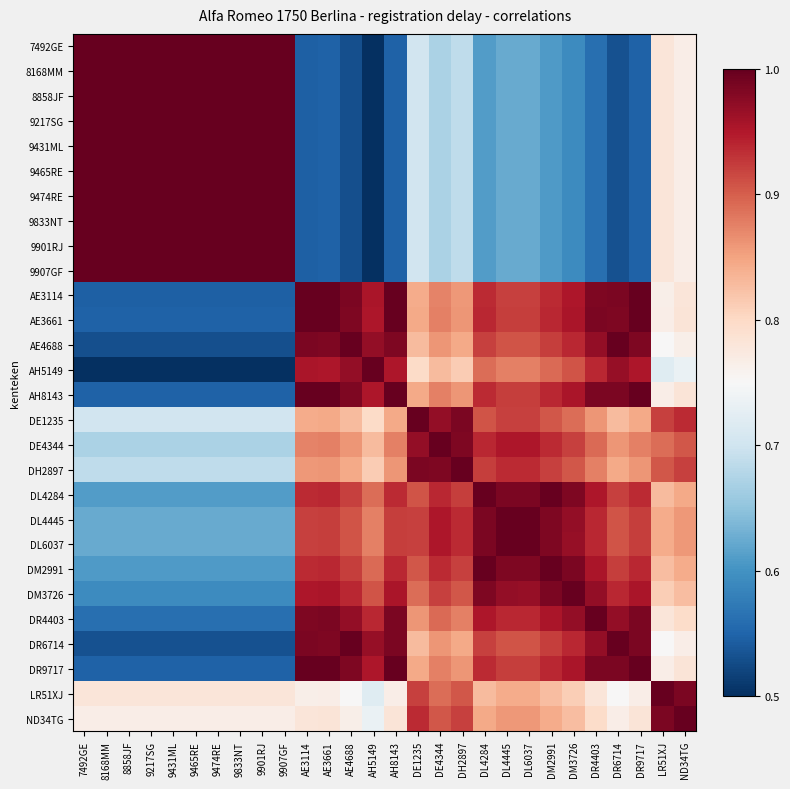

Reading left to right, transcribe all the data shown in this chart.

7492GE: 7492GE=1.0	8168MM=1.0	8858JF=1.0	9217SG=1.0	9431ML=1.0	9465RE=1.0	9474RE=1.0	9833NT=1.0	9901RJ=1.0	9907GF=1.0	AE3114=0.5	AE3661=0.5	AE4688=0.5	AH5149=0.5	AH8143=0.5	DE1235=0.7	DE4344=0.7	DH2897=0.7	DL4284=0.6	DL4445=0.6	DL6037=0.6	DM2991=0.6	DM3726=0.6	DR4403=0.6	DR6714=0.5	DR9717=0.5	LR51XJ=0.8	ND34TG=0.8
8168MM: 7492GE=1.0	8168MM=1.0	8858JF=1.0	9217SG=1.0	9431ML=1.0	9465RE=1.0	9474RE=1.0	9833NT=1.0	9901RJ=1.0	9907GF=1.0	AE3114=0.5	AE3661=0.5	AE4688=0.5	AH5149=0.5	AH8143=0.5	DE1235=0.7	DE4344=0.7	DH2897=0.7	DL4284=0.6	DL4445=0.6	DL6037=0.6	DM2991=0.6	DM3726=0.6	DR4403=0.6	DR6714=0.5	DR9717=0.5	LR51XJ=0.8	ND34TG=0.8
8858JF: 7492GE=1.0	8168MM=1.0	8858JF=1.0	9217SG=1.0	9431ML=1.0	9465RE=1.0	9474RE=1.0	9833NT=1.0	9901RJ=1.0	9907GF=1.0	AE3114=0.5	AE3661=0.5	AE4688=0.5	AH5149=0.5	AH8143=0.5	DE1235=0.7	DE4344=0.7	DH2897=0.7	DL4284=0.6	DL4445=0.6	DL6037=0.6	DM2991=0.6	DM3726=0.6	DR4403=0.6	DR6714=0.5	DR9717=0.5	LR51XJ=0.8	ND34TG=0.8
9217SG: 7492GE=1.0	8168MM=1.0	8858JF=1.0	9217SG=1.0	9431ML=1.0	9465RE=1.0	9474RE=1.0	9833NT=1.0	9901RJ=1.0	9907GF=1.0	AE3114=0.5	AE3661=0.5	AE4688=0.5	AH5149=0.5	AH8143=0.5	DE1235=0.7	DE4344=0.7	DH2897=0.7	DL4284=0.6	DL4445=0.6	DL6037=0.6	DM2991=0.6	DM3726=0.6	DR4403=0.6	DR6714=0.5	DR9717=0.5	LR51XJ=0.8	ND34TG=0.8
9431ML: 7492GE=1.0	8168MM=1.0	8858JF=1.0	9217SG=1.0	9431ML=1.0	9465RE=1.0	9474RE=1.0	9833NT=1.0	9901RJ=1.0	9907GF=1.0	AE3114=0.5	AE3661=0.5	AE4688=0.5	AH5149=0.5	AH8143=0.5	DE1235=0.7	DE4344=0.7	DH2897=0.7	DL4284=0.6	DL4445=0.6	DL6037=0.6	DM2991=0.6	DM3726=0.6	DR4403=0.6	DR6714=0.5	DR9717=0.5	LR51XJ=0.8	ND34TG=0.8
9465RE: 7492GE=1.0	8168MM=1.0	8858JF=1.0	9217SG=1.0	9431ML=1.0	9465RE=1.0	9474RE=1.0	9833NT=1.0	9901RJ=1.0	9907GF=1.0	AE3114=0.5	AE3661=0.5	AE4688=0.5	AH5149=0.5	AH8143=0.5	DE1235=0.7	DE4344=0.7	DH2897=0.7	DL4284=0.6	DL4445=0.6	DL6037=0.6	DM2991=0.6	DM3726=0.6	DR4403=0.6	DR6714=0.5	DR9717=0.5	LR51XJ=0.8	ND34TG=0.8
9474RE: 7492GE=1.0	8168MM=1.0	8858JF=1.0	9217SG=1.0	9431ML=1.0	9465RE=1.0	9474RE=1.0	9833NT=1.0	9901RJ=1.0	9907GF=1.0	AE3114=0.5	AE3661=0.5	AE4688=0.5	AH5149=0.5	AH8143=0.5	DE1235=0.7	DE4344=0.7	DH2897=0.7	DL4284=0.6	DL4445=0.6	DL6037=0.6	DM2991=0.6	DM3726=0.6	DR4403=0.6	DR6714=0.5	DR9717=0.5	LR51XJ=0.8	ND34TG=0.8
9833NT: 7492GE=1.0	8168MM=1.0	8858JF=1.0	9217SG=1.0	9431ML=1.0	9465RE=1.0	9474RE=1.0	9833NT=1.0	9901RJ=1.0	9907GF=1.0	AE3114=0.5	AE3661=0.5	AE4688=0.5	AH5149=0.5	AH8143=0.5	DE1235=0.7	DE4344=0.7	DH2897=0.7	DL4284=0.6	DL4445=0.6	DL6037=0.6	DM2991=0.6	DM3726=0.6	DR4403=0.6	DR6714=0.5	DR9717=0.5	LR51XJ=0.8	ND34TG=0.8
9901RJ: 7492GE=1.0	8168MM=1.0	8858JF=1.0	9217SG=1.0	9431ML=1.0	9465RE=1.0	9474RE=1.0	9833NT=1.0	9901RJ=1.0	9907GF=1.0	AE3114=0.5	AE3661=0.5	AE4688=0.5	AH5149=0.5	AH8143=0.5	DE1235=0.7	DE4344=0.7	DH2897=0.7	DL4284=0.6	DL4445=0.6	DL6037=0.6	DM2991=0.6	DM3726=0.6	DR4403=0.6	DR6714=0.5	DR9717=0.5	LR51XJ=0.8	ND34TG=0.8
9907GF: 7492GE=1.0	8168MM=1.0	8858JF=1.0	9217SG=1.0	9431ML=1.0	9465RE=1.0	9474RE=1.0	9833NT=1.0	9901RJ=1.0	9907GF=1.0	AE3114=0.5	AE3661=0.5	AE4688=0.5	AH5149=0.5	AH8143=0.5	DE1235=0.7	DE4344=0.7	DH2897=0.7	DL4284=0.6	DL4445=0.6	DL6037=0.6	DM2991=0.6	DM3726=0.6	DR4403=0.6	DR6714=0.5	DR9717=0.5	LR51XJ=0.8	ND34TG=0.8
AE3114: 7492GE=0.5	8168MM=0.5	8858JF=0.5	9217SG=0.5	9431ML=0.5	9465RE=0.5	9474RE=0.5	9833NT=0.5	9901RJ=0.5	9907GF=0.5	AE3114=1.0	AE3661=1.0	AE4688=1.0	AH5149=1.0	AH8143=1.0	DE1235=0.8	DE4344=0.9	DH2897=0.9	DL4284=0.9	DL4445=0.9	DL6037=0.9	DM2991=0.9	DM3726=1.0	DR4403=1.0	DR6714=1.0	DR9717=1.0	LR51XJ=0.8	ND34TG=0.8
AE3661: 7492GE=0.5	8168MM=0.5	8858JF=0.5	9217SG=0.5	9431ML=0.5	9465RE=0.5	9474RE=0.5	9833NT=0.5	9901RJ=0.5	9907GF=0.5	AE3114=1.0	AE3661=1.0	AE4688=1.0	AH5149=1.0	AH8143=1.0	DE1235=0.8	DE4344=0.9	DH2897=0.9	DL4284=0.9	DL4445=0.9	DL6037=0.9	DM2991=0.9	DM3726=1.0	DR4403=1.0	DR6714=1.0	DR9717=1.0	LR51XJ=0.8	ND34TG=0.8
AE4688: 7492GE=0.5	8168MM=0.5	8858JF=0.5	9217SG=0.5	9431ML=0.5	9465RE=0.5	9474RE=0.5	9833NT=0.5	9901RJ=0.5	9907GF=0.5	AE3114=1.0	AE3661=1.0	AE4688=1.0	AH5149=1.0	AH8143=1.0	DE1235=0.8	DE4344=0.9	DH2897=0.8	DL4284=0.9	DL4445=0.9	DL6037=0.9	DM2991=0.9	DM3726=0.9	DR4403=1.0	DR6714=1.0	DR9717=1.0	LR51XJ=0.8	ND34TG=0.8
AH5149: 7492GE=0.5	8168MM=0.5	8858JF=0.5	9217SG=0.5	9431ML=0.5	9465RE=0.5	9474RE=0.5	9833NT=0.5	9901RJ=0.5	9907GF=0.5	AE3114=1.0	AE3661=1.0	AE4688=1.0	AH5149=1.0	AH8143=1.0	DE1235=0.8	DE4344=0.8	DH2897=0.8	DL4284=0.9	DL4445=0.9	DL6037=0.9	DM2991=0.9	DM3726=0.9	DR4403=0.9	DR6714=1.0	DR9717=1.0	LR51XJ=0.7	ND34TG=0.7
AH8143: 7492GE=0.5	8168MM=0.5	8858JF=0.5	9217SG=0.5	9431ML=0.5	9465RE=0.5	9474RE=0.5	9833NT=0.5	9901RJ=0.5	9907GF=0.5	AE3114=1.0	AE3661=1.0	AE4688=1.0	AH5149=1.0	AH8143=1.0	DE1235=0.8	DE4344=0.9	DH2897=0.9	DL4284=0.9	DL4445=0.9	DL6037=0.9	DM2991=0.9	DM3726=1.0	DR4403=1.0	DR6714=1.0	DR9717=1.0	LR51XJ=0.8	ND34TG=0.8
DE1235: 7492GE=0.7	8168MM=0.7	8858JF=0.7	9217SG=0.7	9431ML=0.7	9465RE=0.7	9474RE=0.7	9833NT=0.7	9901RJ=0.7	9907GF=0.7	AE3114=0.8	AE3661=0.8	AE4688=0.8	AH5149=0.8	AH8143=0.8	DE1235=1.0	DE4344=1.0	DH2897=1.0	DL4284=0.9	DL4445=0.9	DL6037=0.9	DM2991=0.9	DM3726=0.9	DR4403=0.9	DR6714=0.8	DR9717=0.8	LR51XJ=0.9	ND34TG=0.9
DE4344: 7492GE=0.7	8168MM=0.7	8858JF=0.7	9217SG=0.7	9431ML=0.7	9465RE=0.7	9474RE=0.7	9833NT=0.7	9901RJ=0.7	9907GF=0.7	AE3114=0.9	AE3661=0.9	AE4688=0.9	AH5149=0.8	AH8143=0.9	DE1235=1.0	DE4344=1.0	DH2897=1.0	DL4284=0.9	DL4445=1.0	DL6037=1.0	DM2991=0.9	DM3726=0.9	DR4403=0.9	DR6714=0.9	DR9717=0.9	LR51XJ=0.9	ND34TG=0.9
DH2897: 7492GE=0.7	8168MM=0.7	8858JF=0.7	9217SG=0.7	9431ML=0.7	9465RE=0.7	9474RE=0.7	9833NT=0.7	9901RJ=0.7	9907GF=0.7	AE3114=0.9	AE3661=0.9	AE4688=0.8	AH5149=0.8	AH8143=0.9	DE1235=1.0	DE4344=1.0	DH2897=1.0	DL4284=0.9	DL4445=0.9	DL6037=0.9	DM2991=0.9	DM3726=0.9	DR4403=0.9	DR6714=0.8	DR9717=0.9	LR51XJ=0.9	ND34TG=0.9
DL4284: 7492GE=0.6	8168MM=0.6	8858JF=0.6	9217SG=0.6	9431ML=0.6	9465RE=0.6	9474RE=0.6	9833NT=0.6	9901RJ=0.6	9907GF=0.6	AE3114=0.9	AE3661=0.9	AE4688=0.9	AH5149=0.9	AH8143=0.9	DE1235=0.9	DE4344=0.9	DH2897=0.9	DL4284=1.0	DL4445=1.0	DL6037=1.0	DM2991=1.0	DM3726=1.0	DR4403=1.0	DR6714=0.9	DR9717=0.9	LR51XJ=0.8	ND34TG=0.8
DL4445: 7492GE=0.6	8168MM=0.6	8858JF=0.6	9217SG=0.6	9431ML=0.6	9465RE=0.6	9474RE=0.6	9833NT=0.6	9901RJ=0.6	9907GF=0.6	AE3114=0.9	AE3661=0.9	AE4688=0.9	AH5149=0.9	AH8143=0.9	DE1235=0.9	DE4344=1.0	DH2897=0.9	DL4284=1.0	DL4445=1.0	DL6037=1.0	DM2991=1.0	DM3726=1.0	DR4403=0.9	DR6714=0.9	DR9717=0.9	LR51XJ=0.8	ND34TG=0.9
DL6037: 7492GE=0.6	8168MM=0.6	8858JF=0.6	9217SG=0.6	9431ML=0.6	9465RE=0.6	9474RE=0.6	9833NT=0.6	9901RJ=0.6	9907GF=0.6	AE3114=0.9	AE3661=0.9	AE4688=0.9	AH5149=0.9	AH8143=0.9	DE1235=0.9	DE4344=1.0	DH2897=0.9	DL4284=1.0	DL4445=1.0	DL6037=1.0	DM2991=1.0	DM3726=1.0	DR4403=0.9	DR6714=0.9	DR9717=0.9	LR51XJ=0.8	ND34TG=0.9
DM2991: 7492GE=0.6	8168MM=0.6	8858JF=0.6	9217SG=0.6	9431ML=0.6	9465RE=0.6	9474RE=0.6	9833NT=0.6	9901RJ=0.6	9907GF=0.6	AE3114=0.9	AE3661=0.9	AE4688=0.9	AH5149=0.9	AH8143=0.9	DE1235=0.9	DE4344=0.9	DH2897=0.9	DL4284=1.0	DL4445=1.0	DL6037=1.0	DM2991=1.0	DM3726=1.0	DR4403=1.0	DR6714=0.9	DR9717=0.9	LR51XJ=0.8	ND34TG=0.8
DM3726: 7492GE=0.6	8168MM=0.6	8858JF=0.6	9217SG=0.6	9431ML=0.6	9465RE=0.6	9474RE=0.6	9833NT=0.6	9901RJ=0.6	9907GF=0.6	AE3114=1.0	AE3661=1.0	AE4688=0.9	AH5149=0.9	AH8143=1.0	DE1235=0.9	DE4344=0.9	DH2897=0.9	DL4284=1.0	DL4445=1.0	DL6037=1.0	DM2991=1.0	DM3726=1.0	DR4403=1.0	DR6714=0.9	DR9717=1.0	LR51XJ=0.8	ND34TG=0.8
DR4403: 7492GE=0.6	8168MM=0.6	8858JF=0.6	9217SG=0.6	9431ML=0.6	9465RE=0.6	9474RE=0.6	9833NT=0.6	9901RJ=0.6	9907GF=0.6	AE3114=1.0	AE3661=1.0	AE4688=1.0	AH5149=0.9	AH8143=1.0	DE1235=0.9	DE4344=0.9	DH2897=0.9	DL4284=1.0	DL4445=0.9	DL6037=0.9	DM2991=1.0	DM3726=1.0	DR4403=1.0	DR6714=1.0	DR9717=1.0	LR51XJ=0.8	ND34TG=0.8
DR6714: 7492GE=0.5	8168MM=0.5	8858JF=0.5	9217SG=0.5	9431ML=0.5	9465RE=0.5	9474RE=0.5	9833NT=0.5	9901RJ=0.5	9907GF=0.5	AE3114=1.0	AE3661=1.0	AE4688=1.0	AH5149=1.0	AH8143=1.0	DE1235=0.8	DE4344=0.9	DH2897=0.8	DL4284=0.9	DL4445=0.9	DL6037=0.9	DM2991=0.9	DM3726=0.9	DR4403=1.0	DR6714=1.0	DR9717=1.0	LR51XJ=0.8	ND34TG=0.8
DR9717: 7492GE=0.5	8168MM=0.5	8858JF=0.5	9217SG=0.5	9431ML=0.5	9465RE=0.5	9474RE=0.5	9833NT=0.5	9901RJ=0.5	9907GF=0.5	AE3114=1.0	AE3661=1.0	AE4688=1.0	AH5149=1.0	AH8143=1.0	DE1235=0.8	DE4344=0.9	DH2897=0.9	DL4284=0.9	DL4445=0.9	DL6037=0.9	DM2991=0.9	DM3726=1.0	DR4403=1.0	DR6714=1.0	DR9717=1.0	LR51XJ=0.8	ND34TG=0.8
LR51XJ: 7492GE=0.8	8168MM=0.8	8858JF=0.8	9217SG=0.8	9431ML=0.8	9465RE=0.8	9474RE=0.8	9833NT=0.8	9901RJ=0.8	9907GF=0.8	AE3114=0.8	AE3661=0.8	AE4688=0.8	AH5149=0.7	AH8143=0.8	DE1235=0.9	DE4344=0.9	DH2897=0.9	DL4284=0.8	DL4445=0.8	DL6037=0.8	DM2991=0.8	DM3726=0.8	DR4403=0.8	DR6714=0.8	DR9717=0.8	LR51XJ=1.0	ND34TG=1.0
ND34TG: 7492GE=0.8	8168MM=0.8	8858JF=0.8	9217SG=0.8	9431ML=0.8	9465RE=0.8	9474RE=0.8	9833NT=0.8	9901RJ=0.8	9907GF=0.8	AE3114=0.8	AE3661=0.8	AE4688=0.8	AH5149=0.7	AH8143=0.8	DE1235=0.9	DE4344=0.9	DH2897=0.9	DL4284=0.8	DL4445=0.9	DL6037=0.9	DM2991=0.8	DM3726=0.8	DR4403=0.8	DR6714=0.8	DR9717=0.8	LR51XJ=1.0	ND34TG=1.0